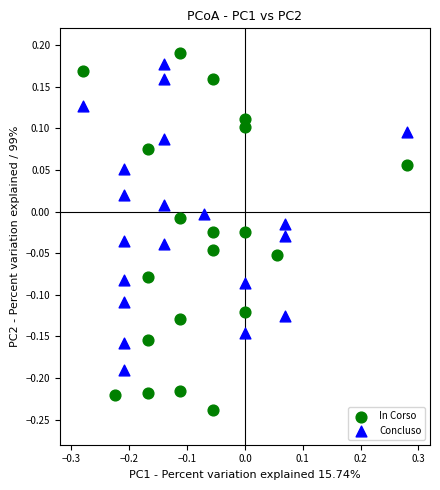

What are all the series names shown in the legend?

In Corso, Concluso